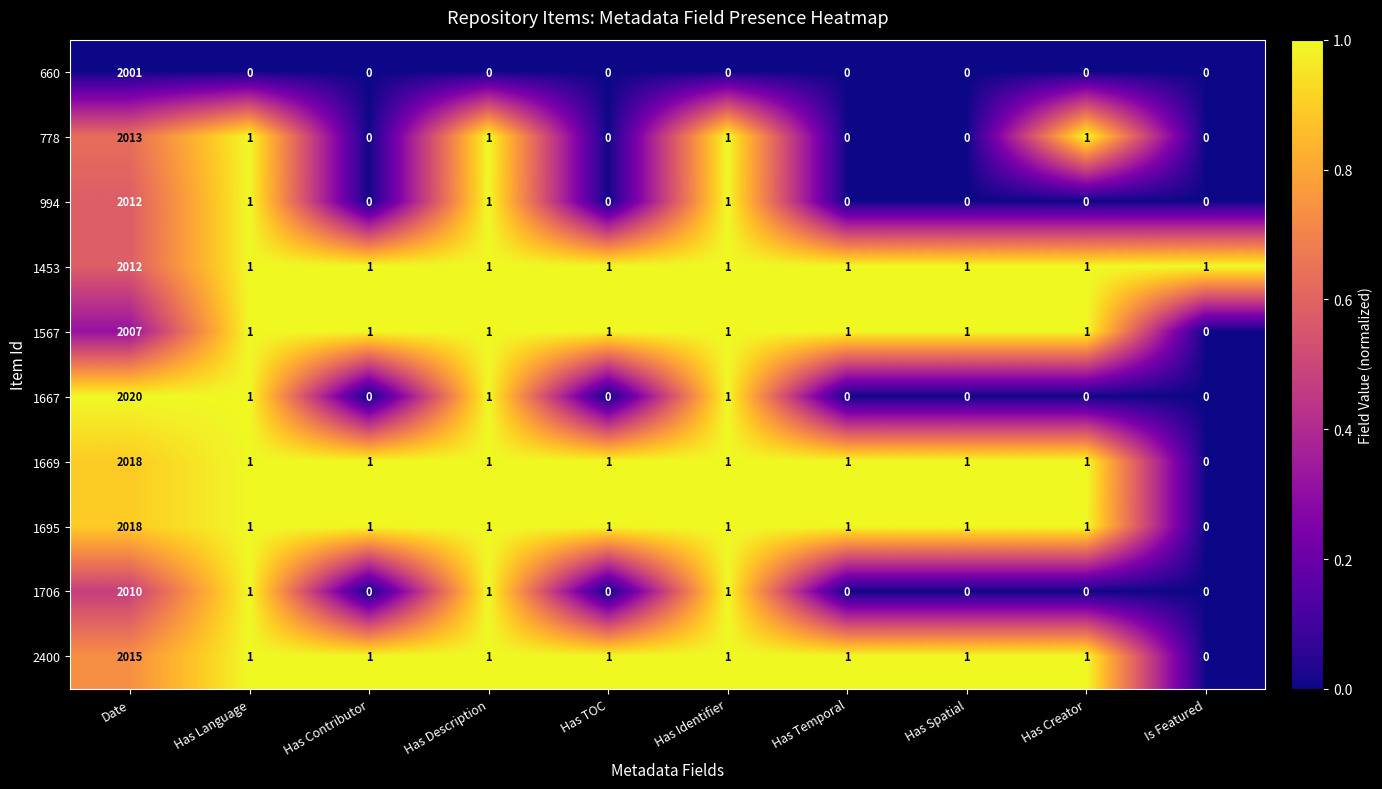

What is the difference between the 660 values at Date and Has Spatial?

2001